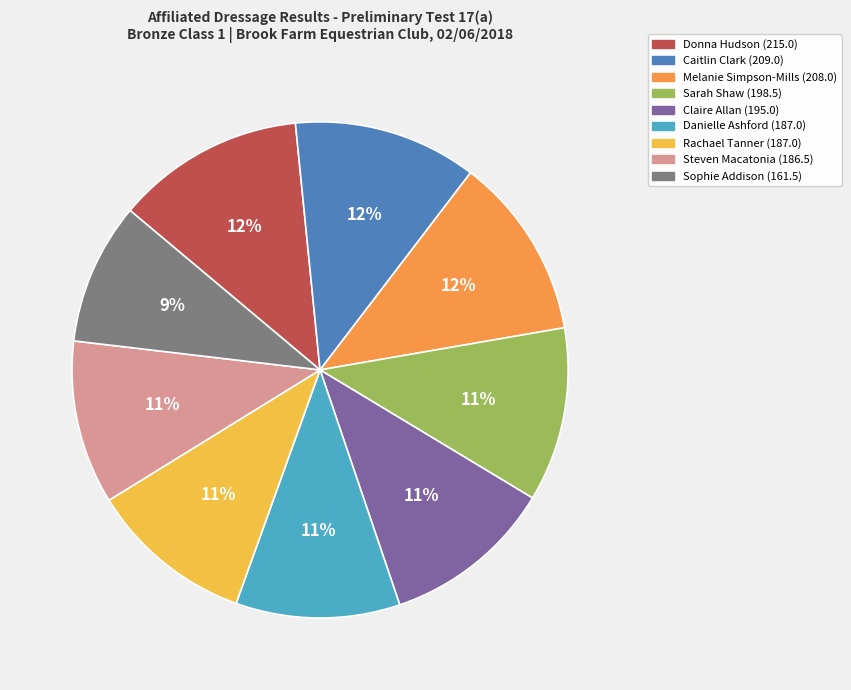

To the nearest percent, what is the combined percentage of Steven Macatonia and Donna Hudson?

23%